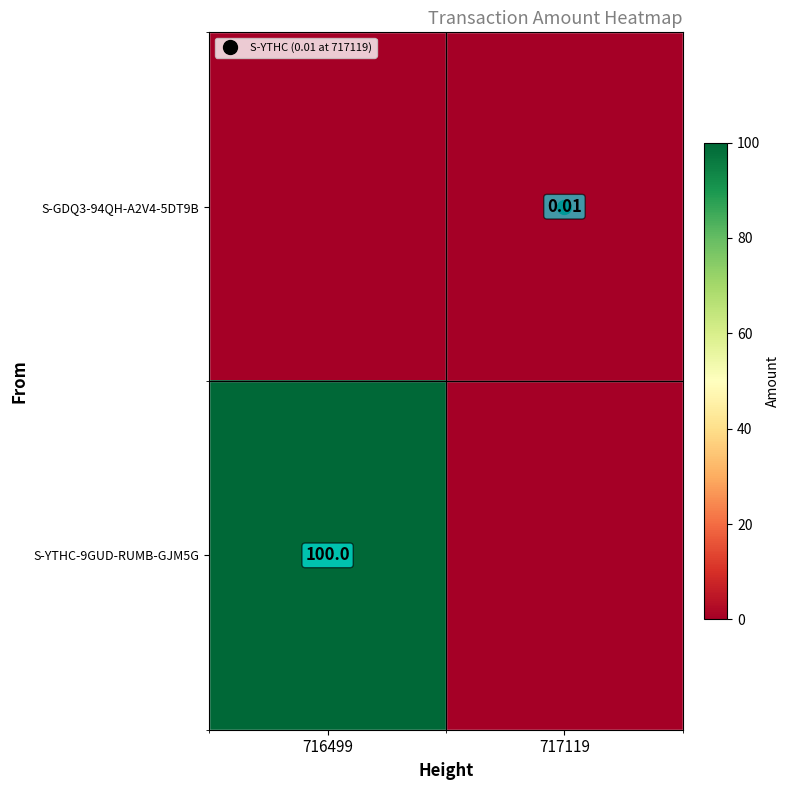

Which series has the largest range (max minus min)?

S-YTHC-9GUD-RUMB-GJM5G